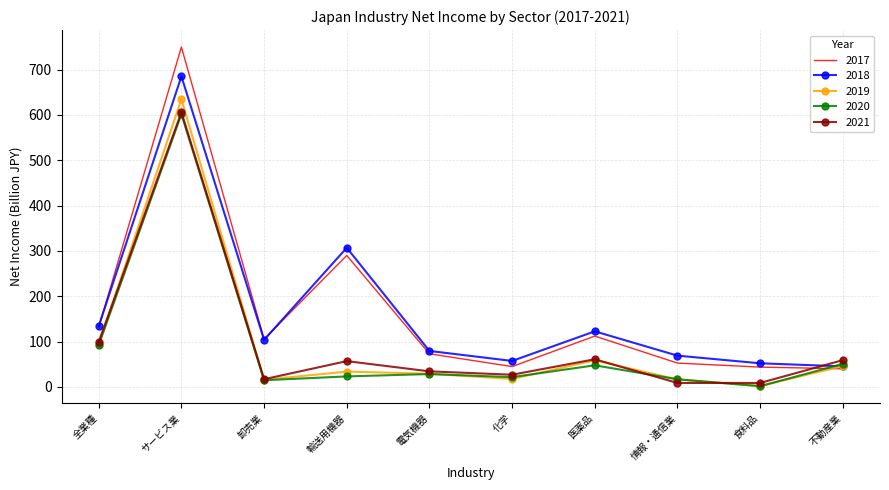

Where is 2017 nearest to the value 394?

輸送用機器